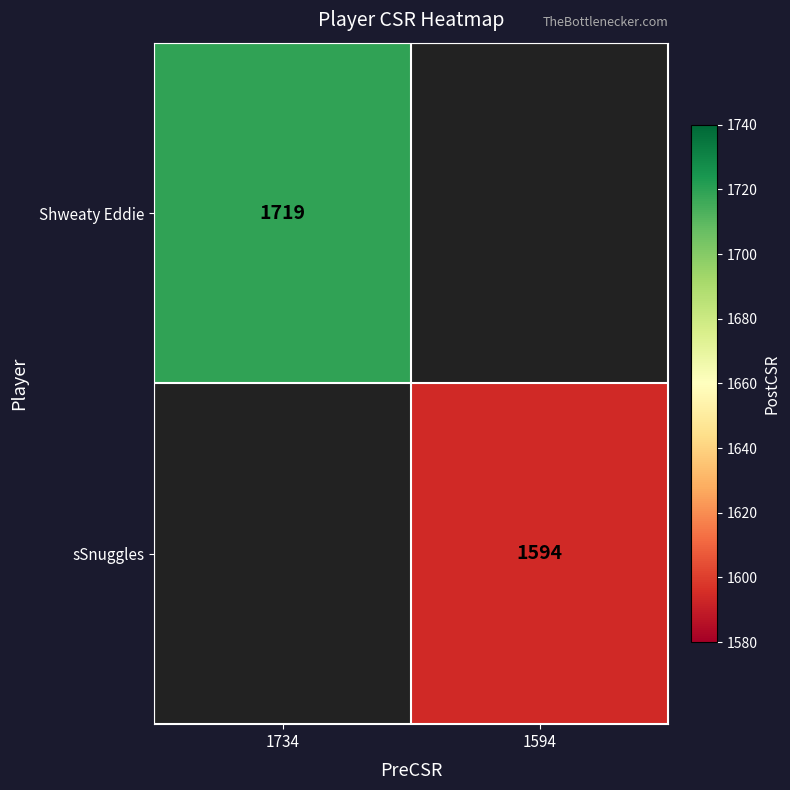

The sSnuggles series shows 321 at 1594. True or false?

False